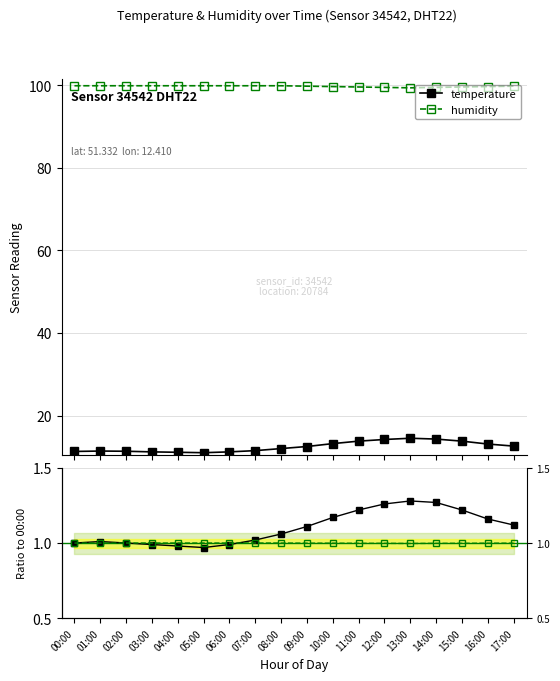

How many times do humidity and temperature cross each other?

1